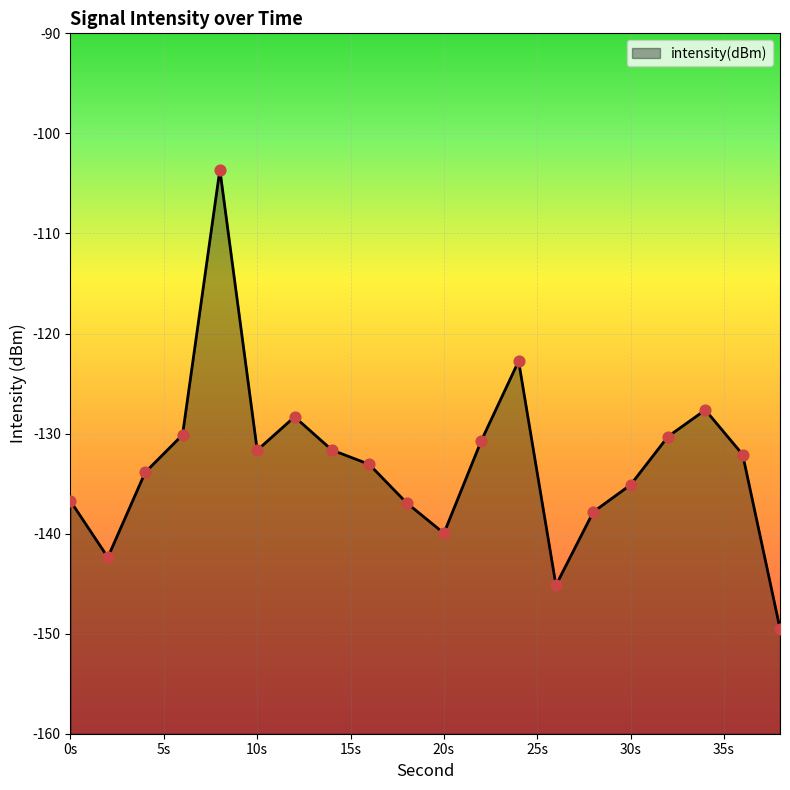

What is the change in value from 8 to 20?

-36.3